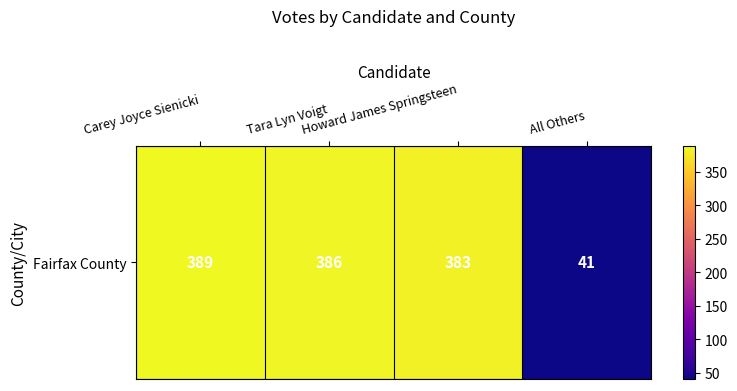

Rank the categories by value from highest to lowest.

Carey Joyce Sienicki, Tara Lyn Voigt, Howard James Springsteen, All Others